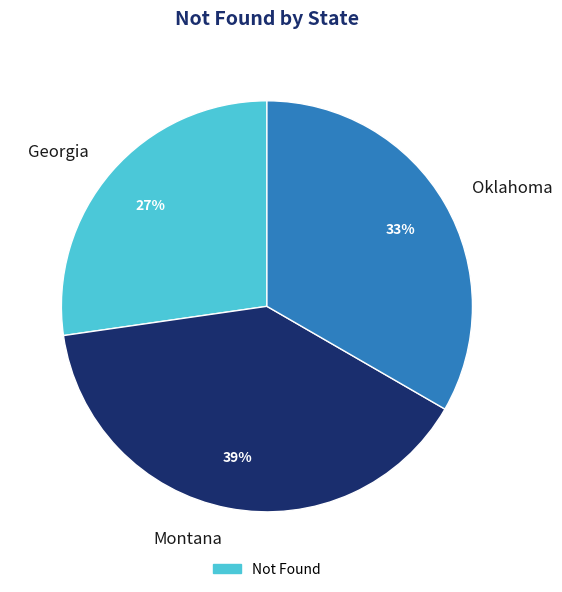

Is the sum of Oklahoma and Montana greater than half?

Yes